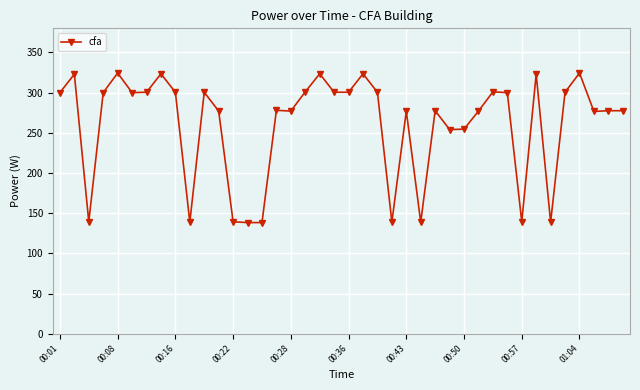

What is the average value?

260.6